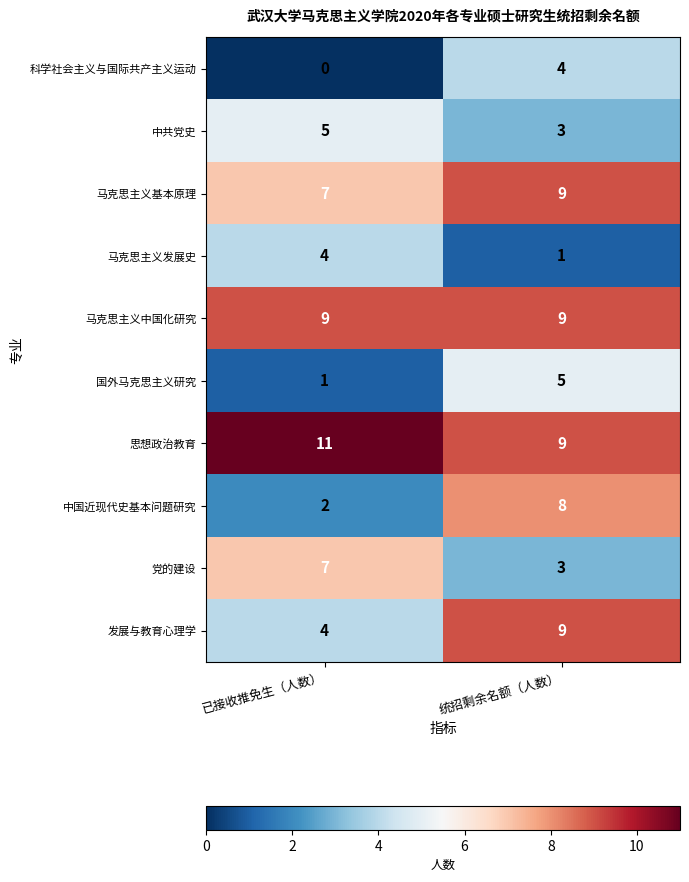

Count the number of categories in the chart.

2